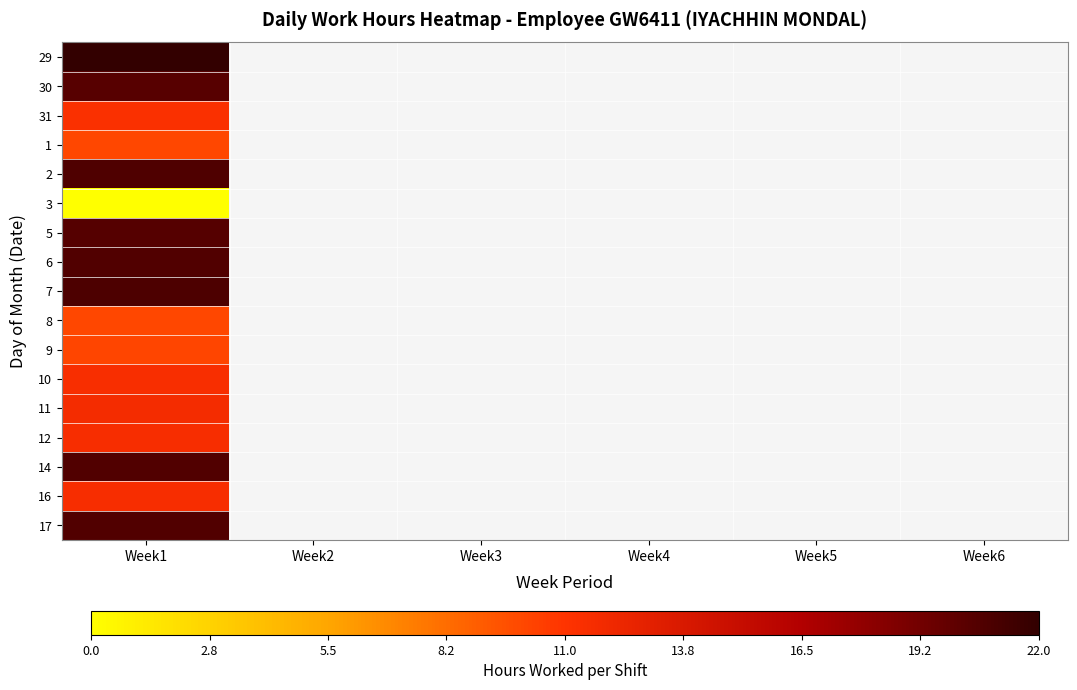

How many positive values does the 5 series have?

1